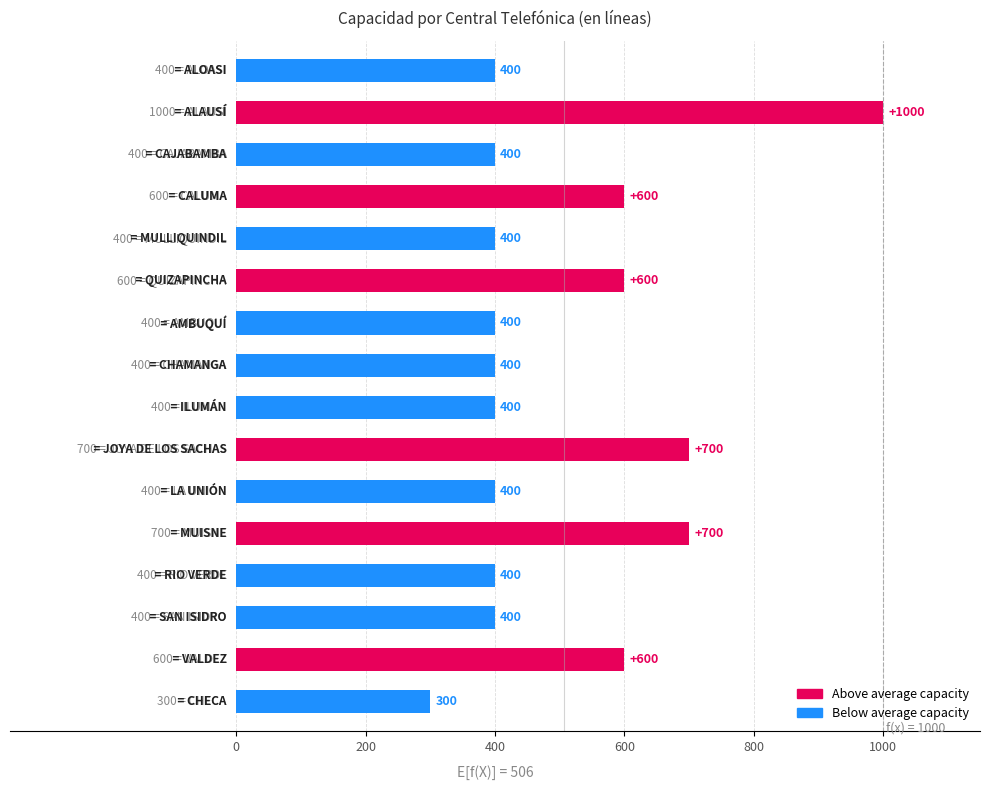

How many values are between 400 and 600?

12